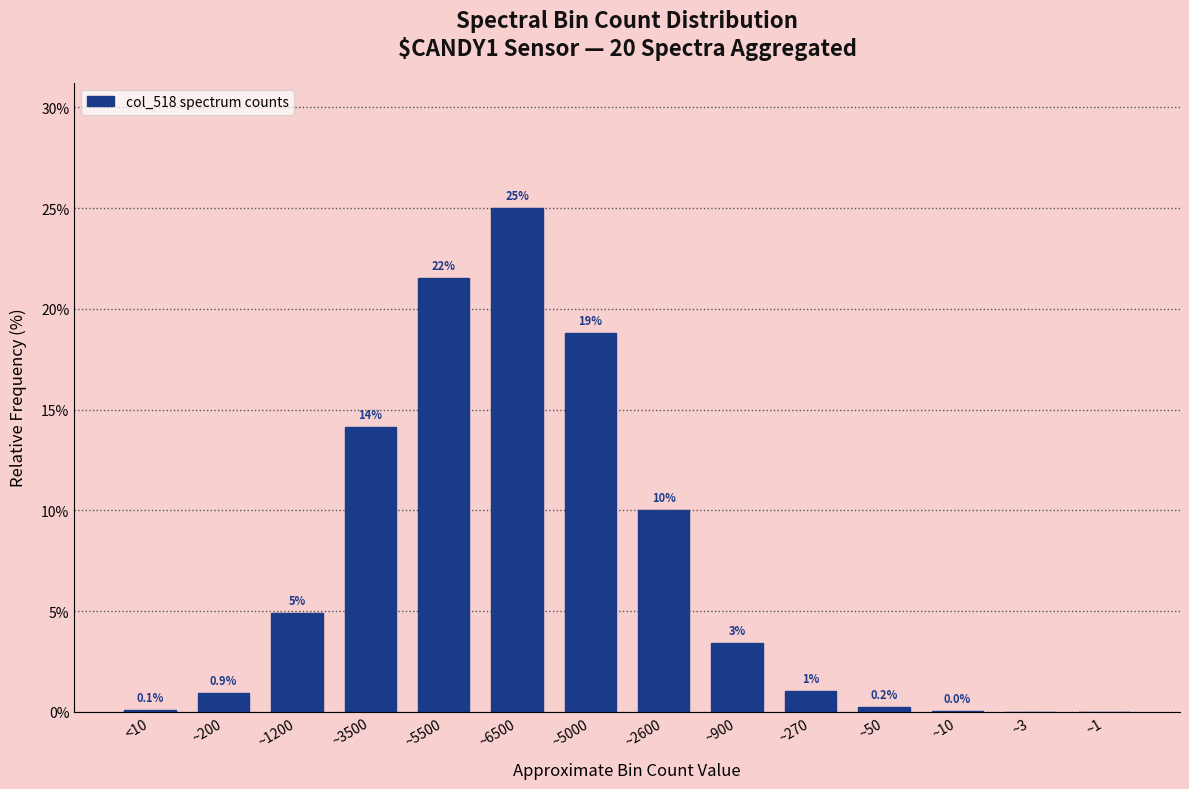

True or false: the data shows 0.9 at ~200.

True